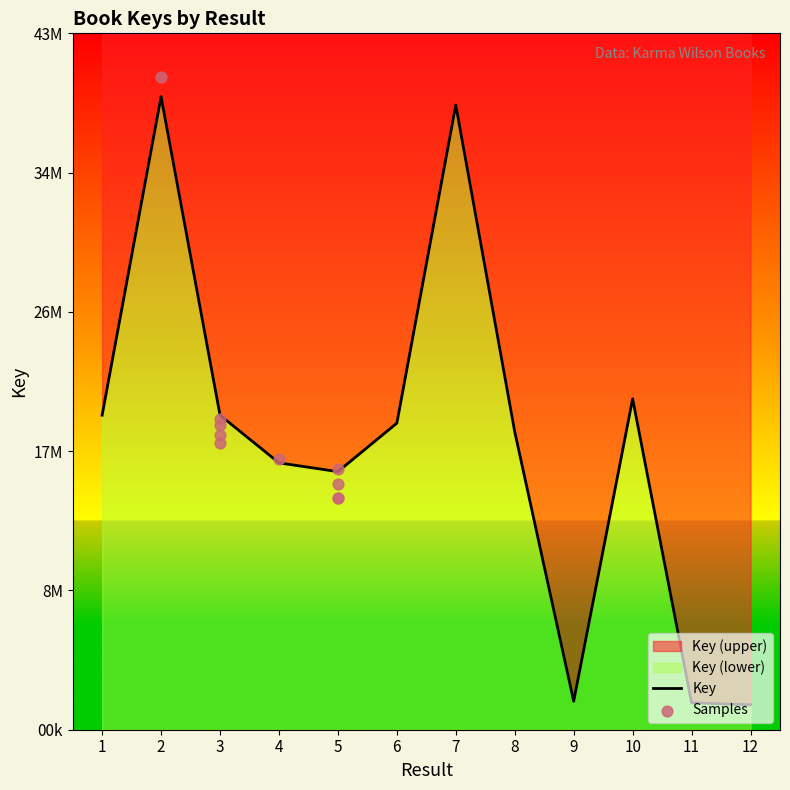

Which has a higher value, 12 or 8?

8